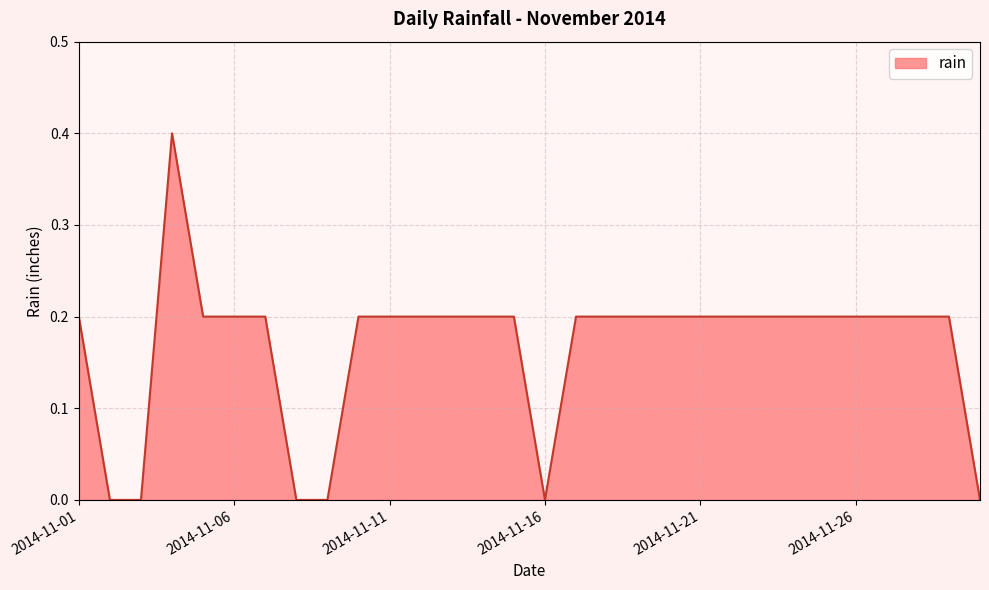

What is the difference between the maximum and minimum values?

0.4